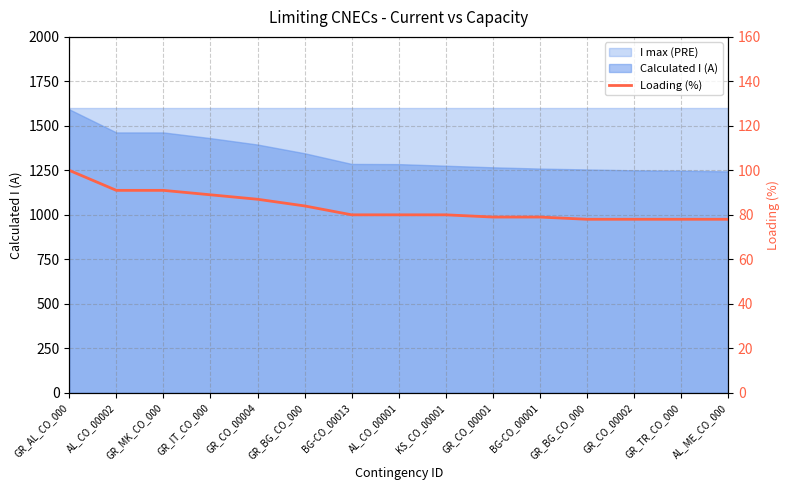

Reading left to right, extract all data points from this chart.

100	91	91	89	87	84	80	80	80	79	79	78	78	78	78